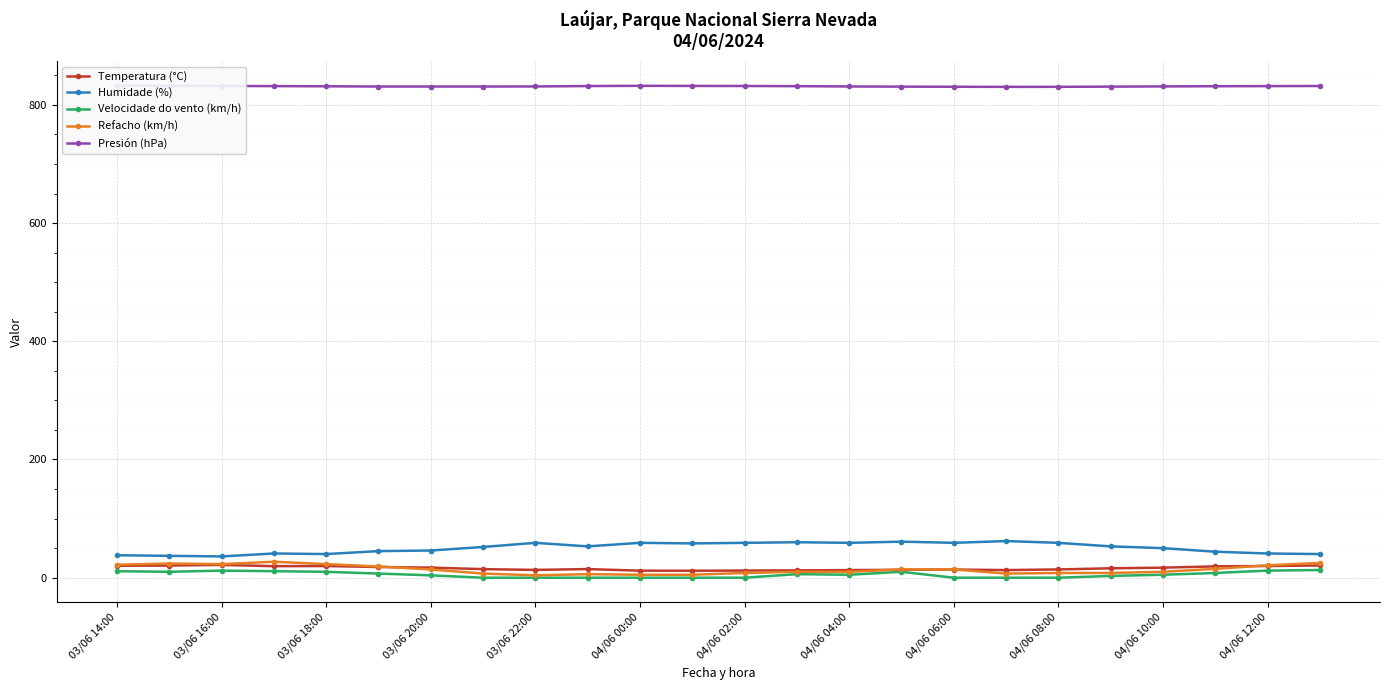

How many series are shown in this chart?

5